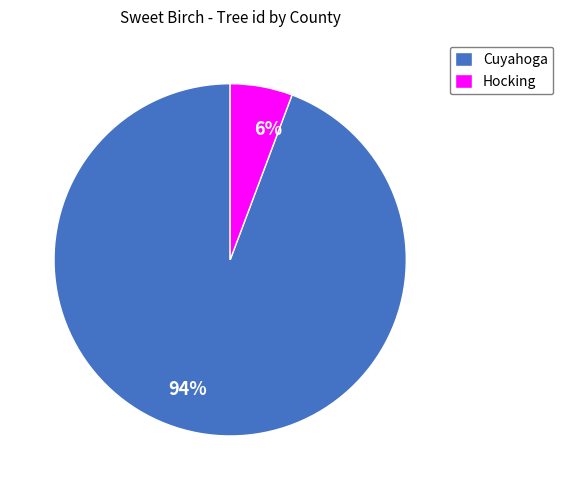

Is there any slice that represents more than half of the pie?

Yes